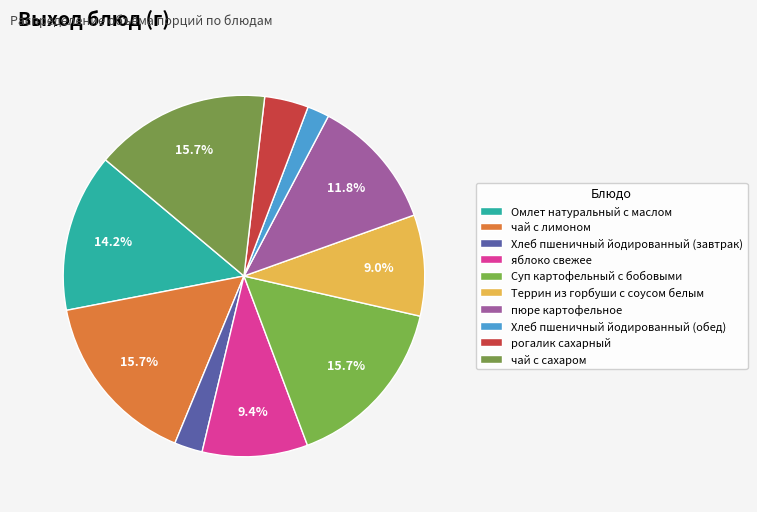

To the nearest percent, what is the average slice percentage?

10%